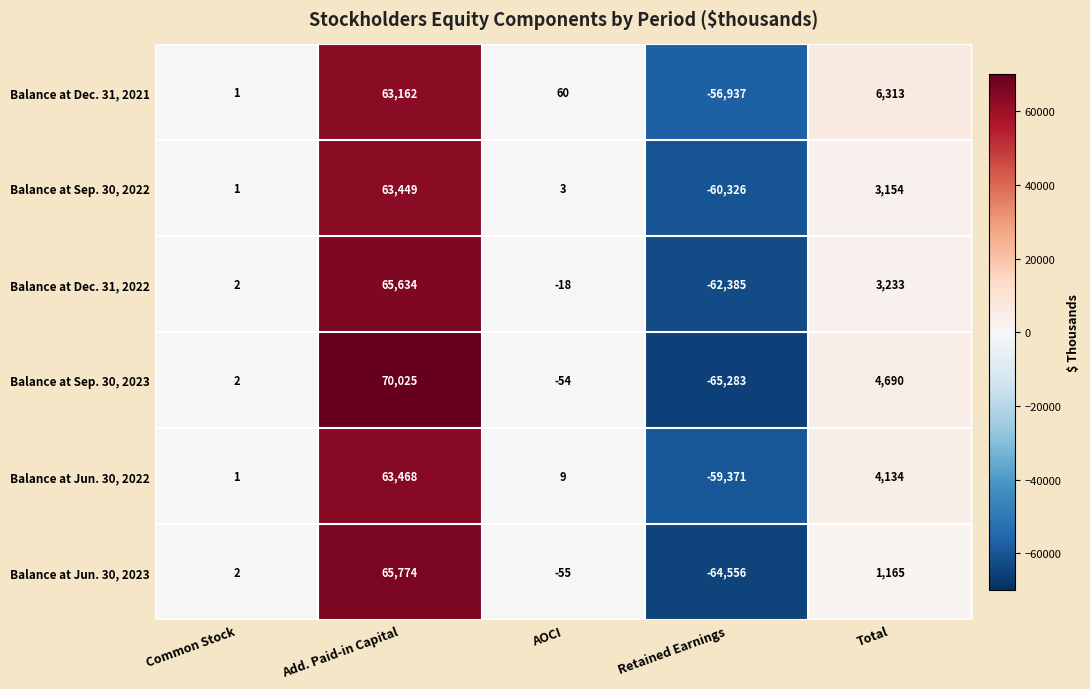

Reading left to right, transcribe all the data shown in this chart.

Balance at Dec. 31, 2021: Common Stock=1	Add. Paid-in Capital=63162	AOCI=60	Retained Earnings=-56937	Total=6313
Balance at Sep. 30, 2022: Common Stock=1	Add. Paid-in Capital=63449	AOCI=3	Retained Earnings=-60326	Total=3154
Balance at Dec. 31, 2022: Common Stock=2	Add. Paid-in Capital=65634	AOCI=-18	Retained Earnings=-62385	Total=3233
Balance at Sep. 30, 2023: Common Stock=2	Add. Paid-in Capital=70025	AOCI=-54	Retained Earnings=-65283	Total=4690
Balance at Jun. 30, 2022: Common Stock=1	Add. Paid-in Capital=63468	AOCI=9	Retained Earnings=-59371	Total=4134
Balance at Jun. 30, 2023: Common Stock=2	Add. Paid-in Capital=65774	AOCI=-55	Retained Earnings=-64556	Total=1165